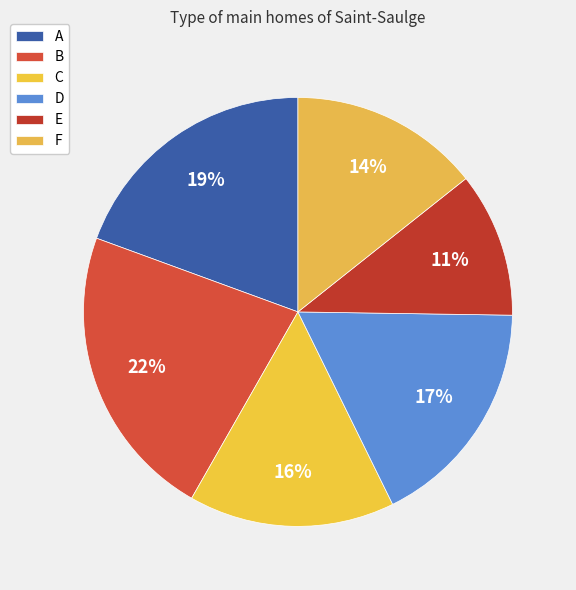

Is there a majority slice in this chart?

No